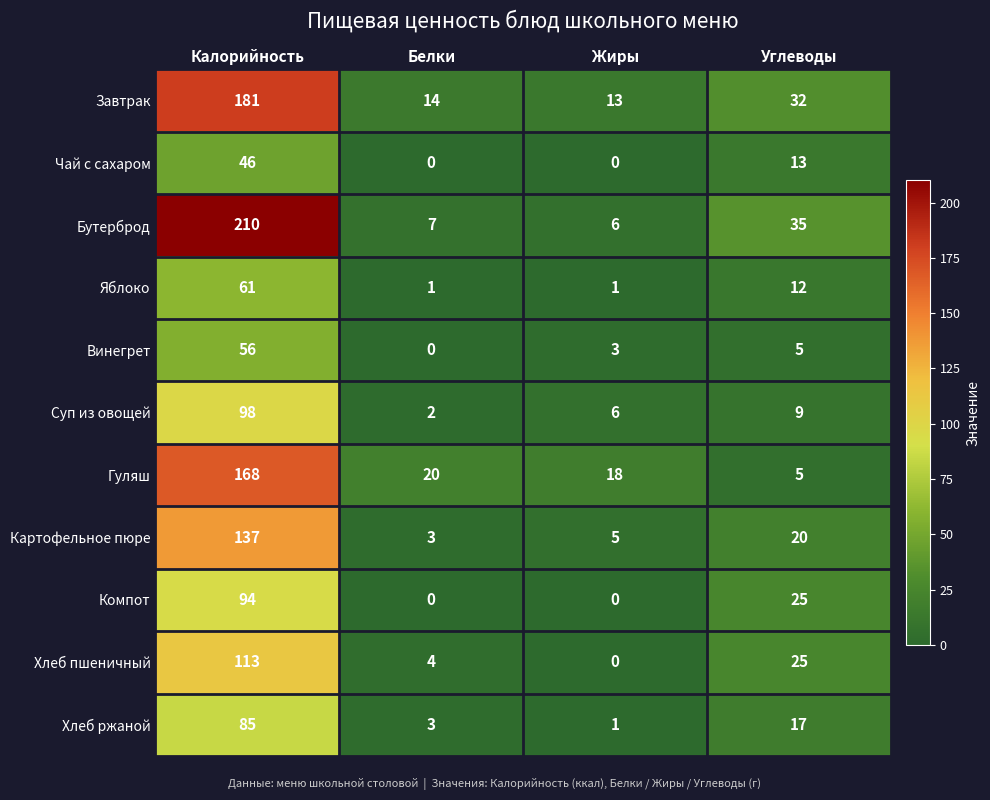

At how many categories does at least one series exceed 48?

1